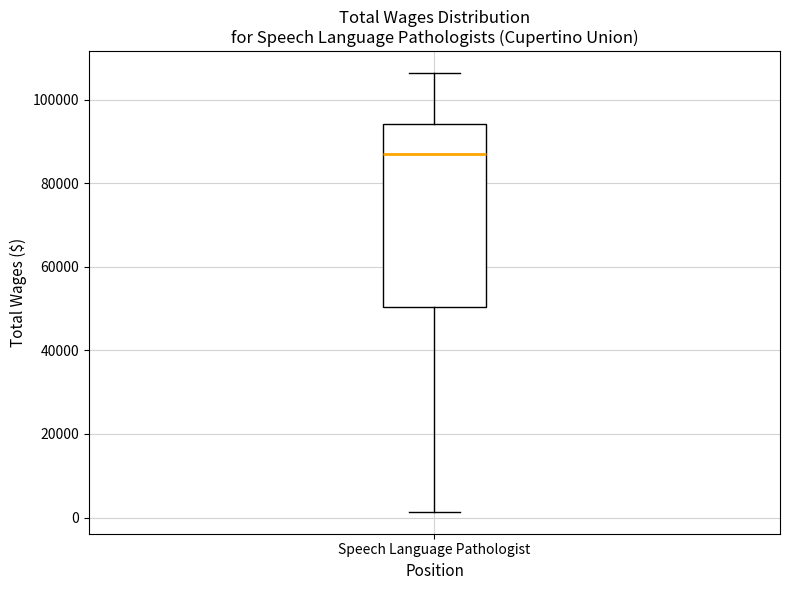

Transcribe this box plot: give where the median line is, the range the box spans, and where the two whiskers end, as read against the y-axis. The values are not printed on the chart, so give them approximately, as read against the axis.

median 86000, box 50000 to 94000, whiskers 2000 to 106000